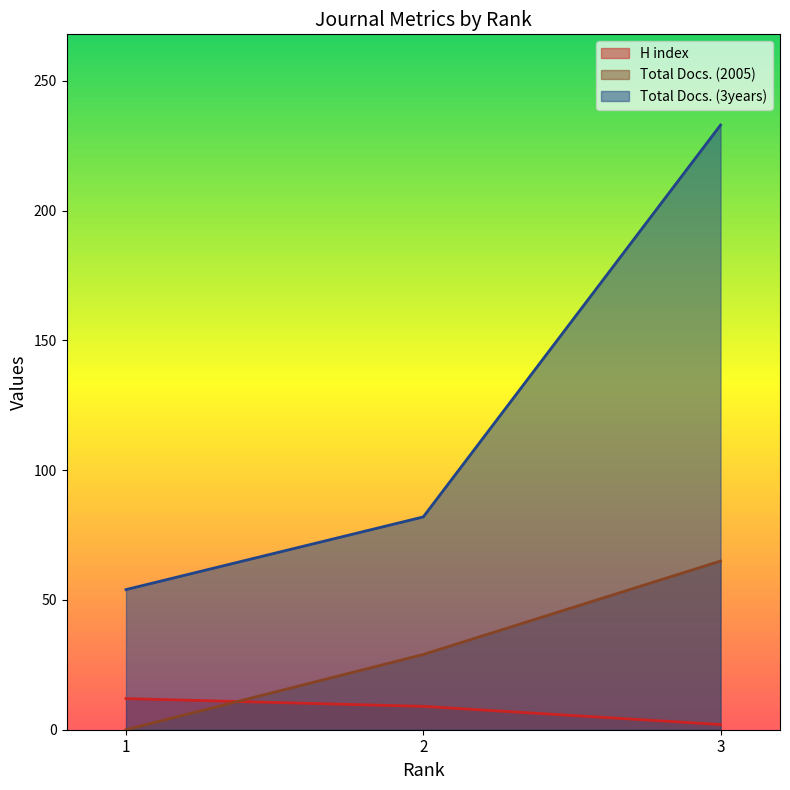

Reading right to left, what are all the values shown in this chart?

H index: 3=2	2=9	1=12
Total Docs. (2005): 3=65	2=29	1=0
Total Docs. (3years): 3=233	2=82	1=54